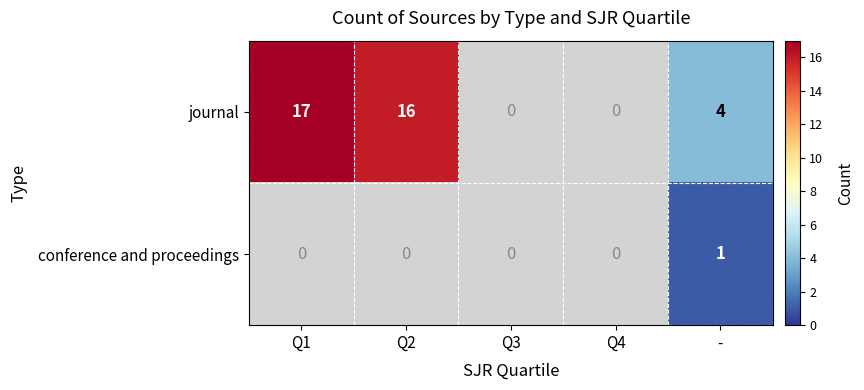

The journal series shows 17 at Q1. True or false?

True